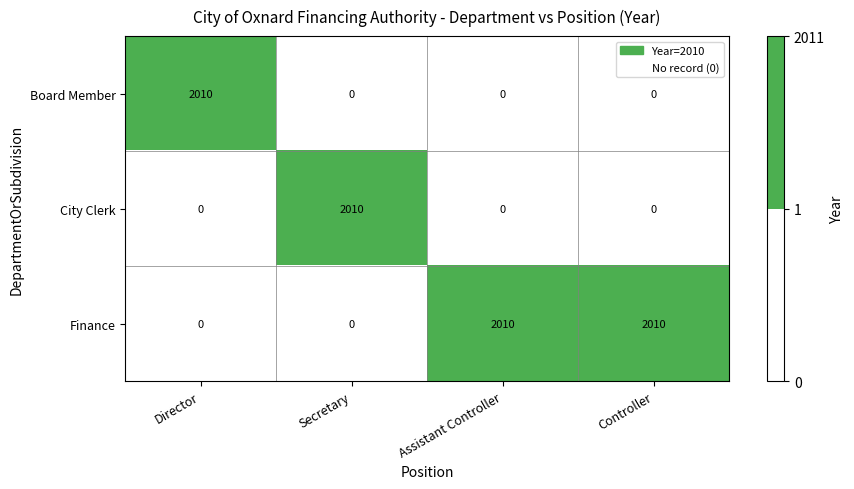

What is the average value of the Finance series?

1005